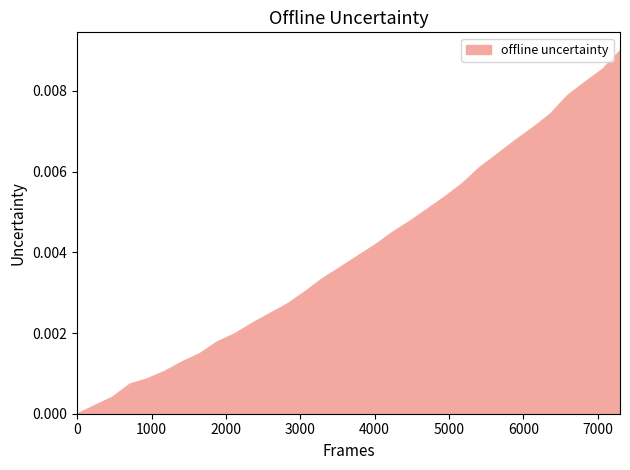

At which label is the value closest to 0?

218.0596